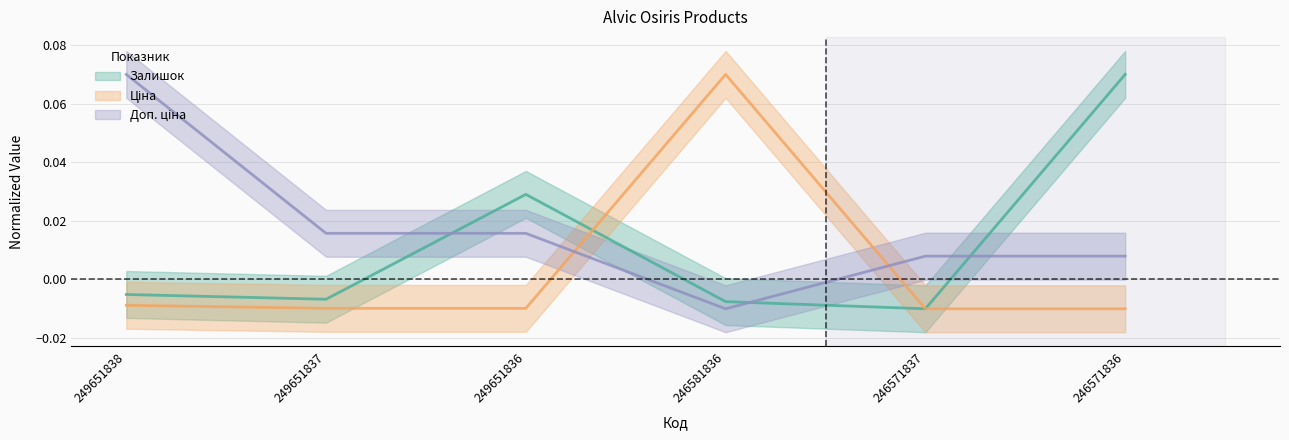

At which label is Доп. ціна closest to 0?

246571837